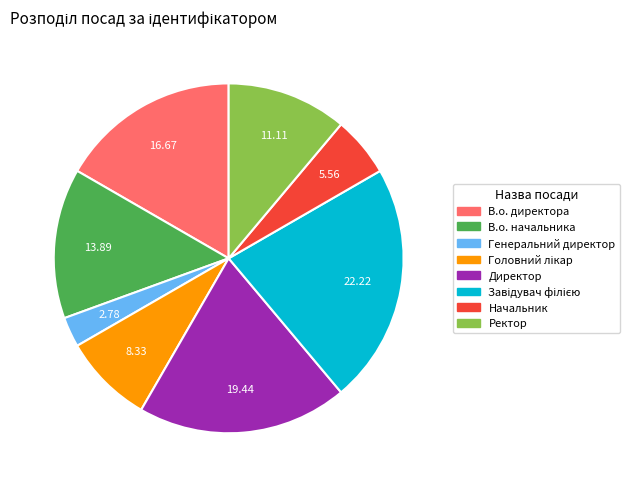

Does Генеральний директор account for over 50% of the chart?

No